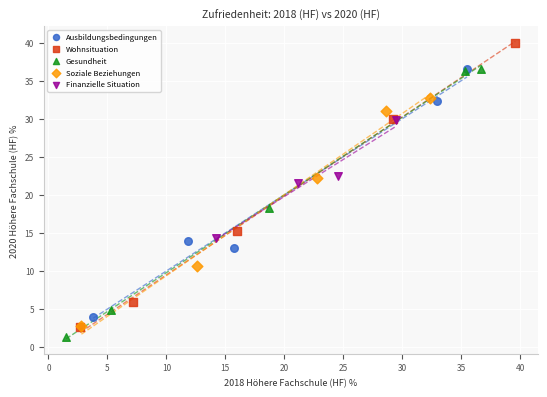

Which series has the widest spread of Y values?

Wohnsituation